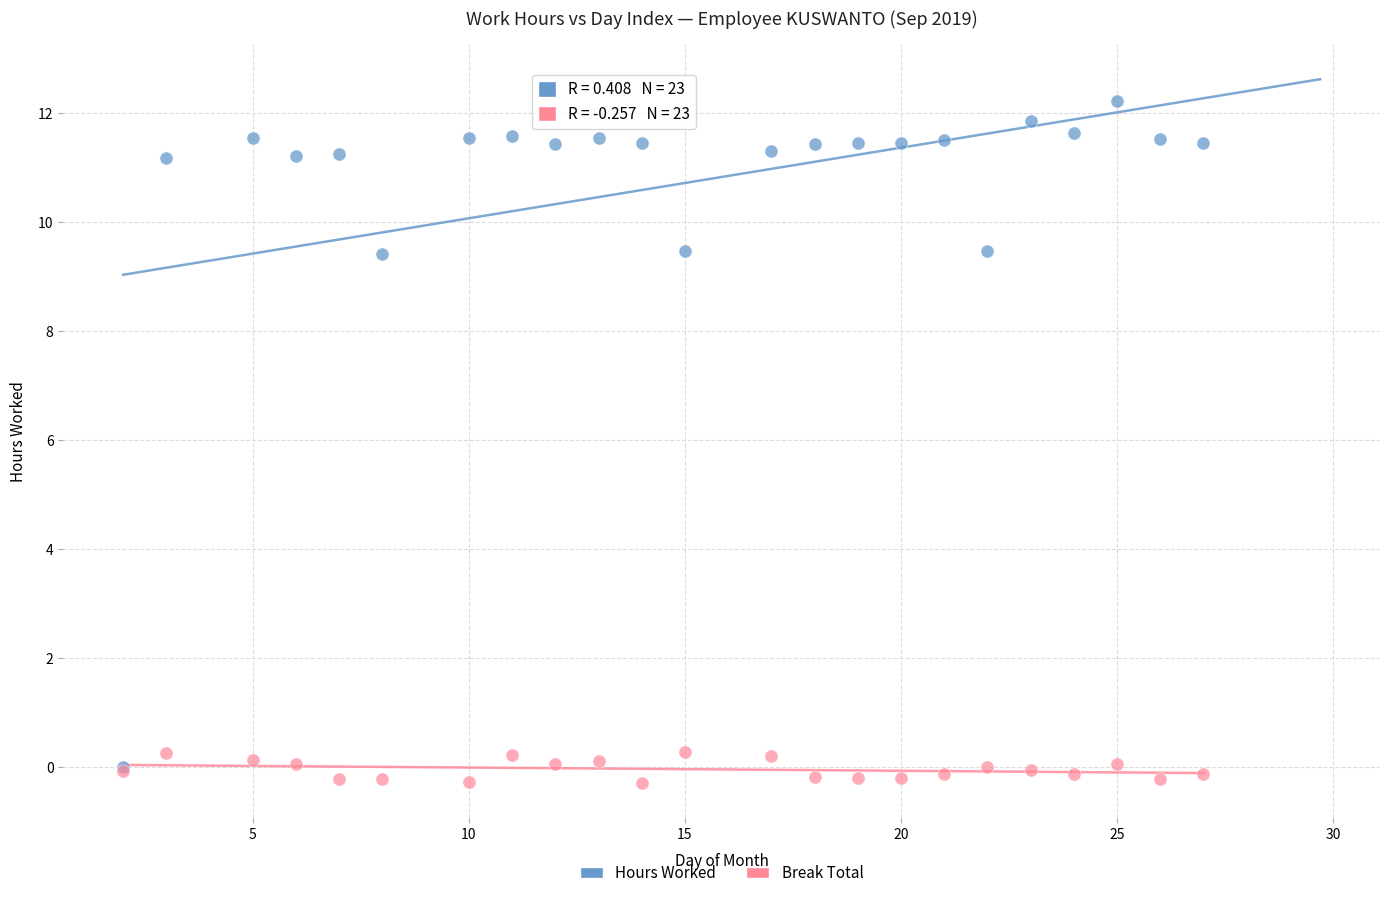

Which series contains the highest Y value?

Hours Worked